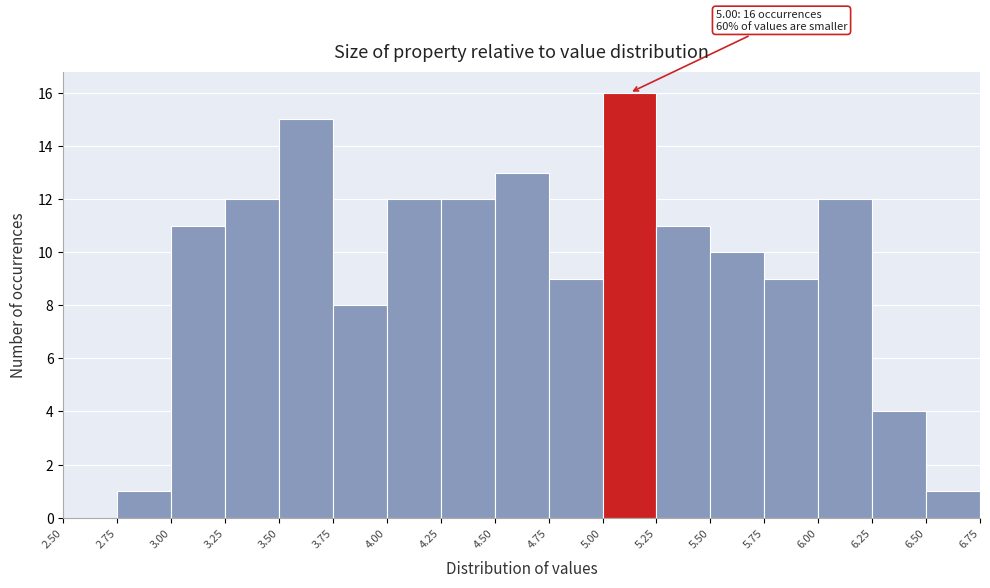

Which range on the x-axis has the tallest bar?

5.00 to 5.25